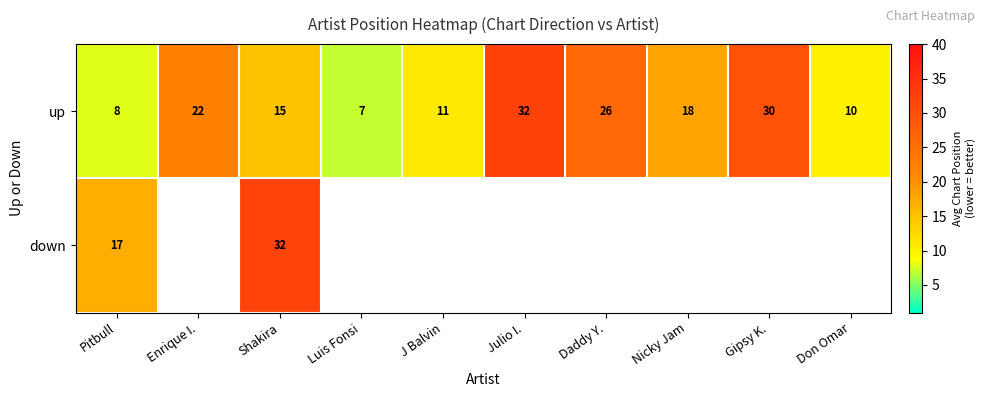

The up series shows 22 at Enrique I.. True or false?

True